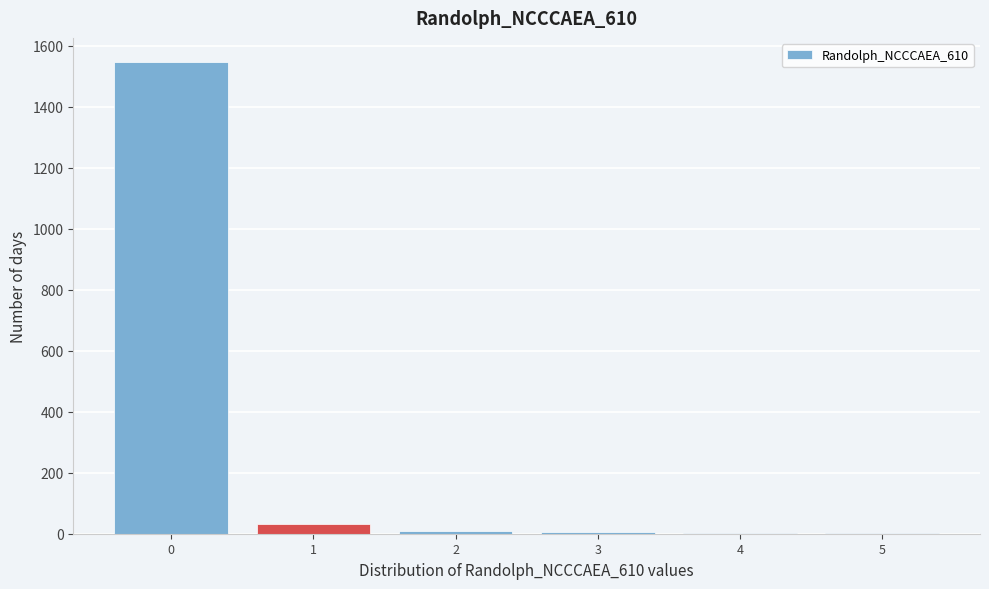

Which range on the x-axis has the tallest bar?

-0.5 to 0.5